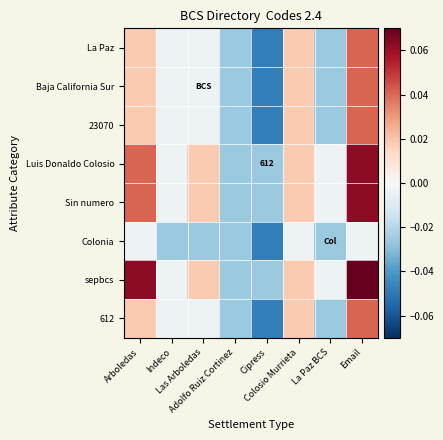

Is it true that Baja California Sur equals 0.0 at Email?

False